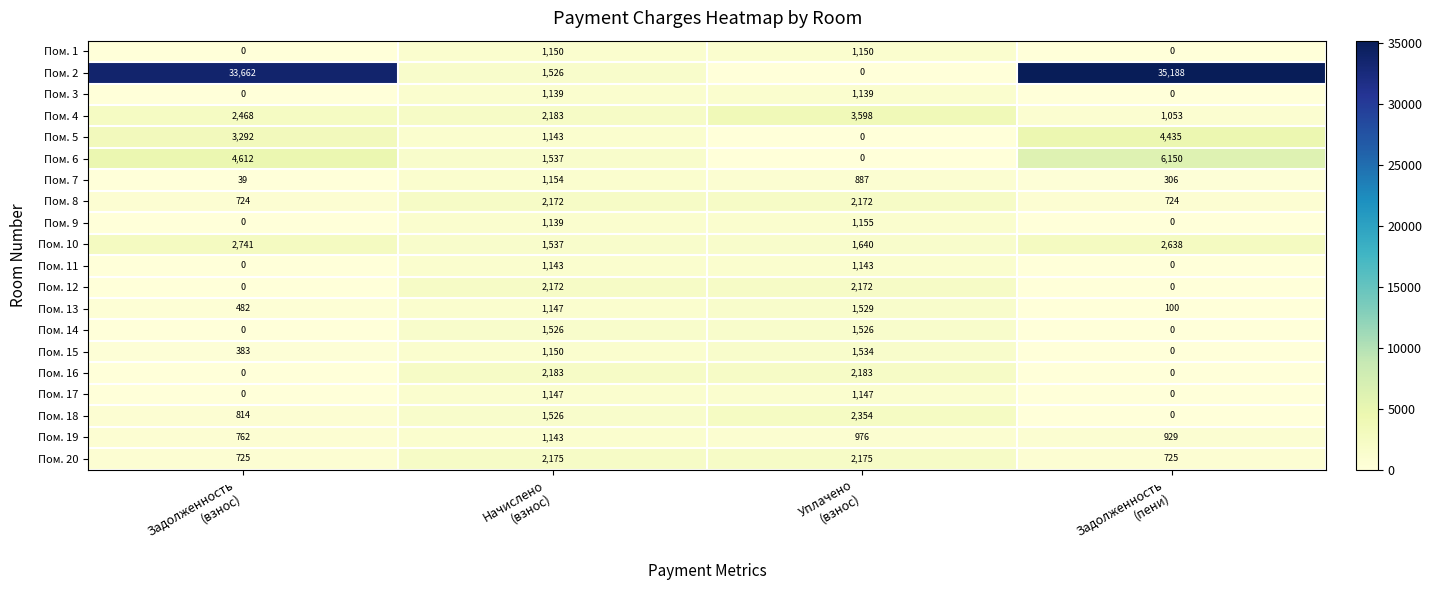

What is the difference between the maximum and minimum values in the Пом. 8 series?

1448